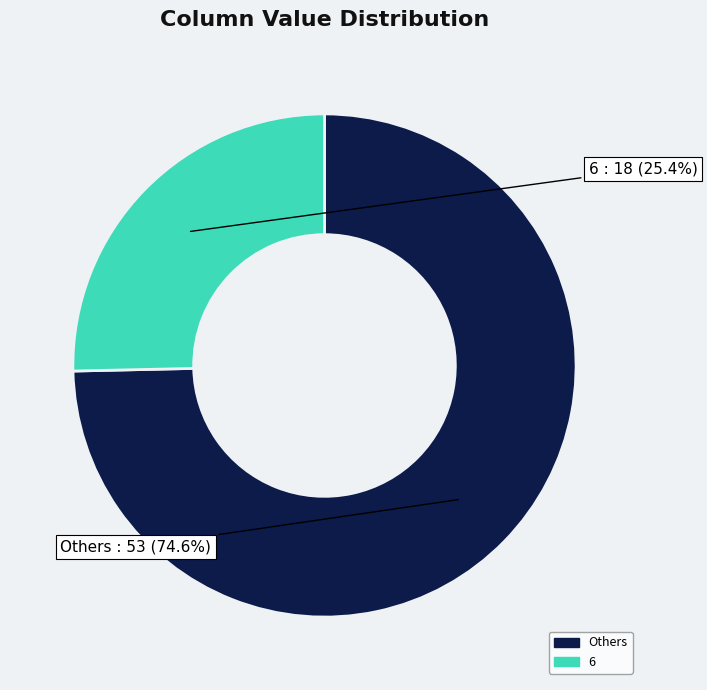

Is there a majority slice in this chart?

Yes